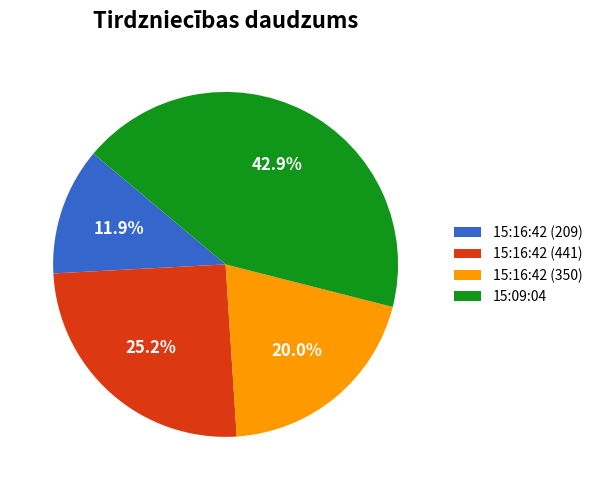

To the nearest percent, what percentage of the pie is 15:09:04?

43%